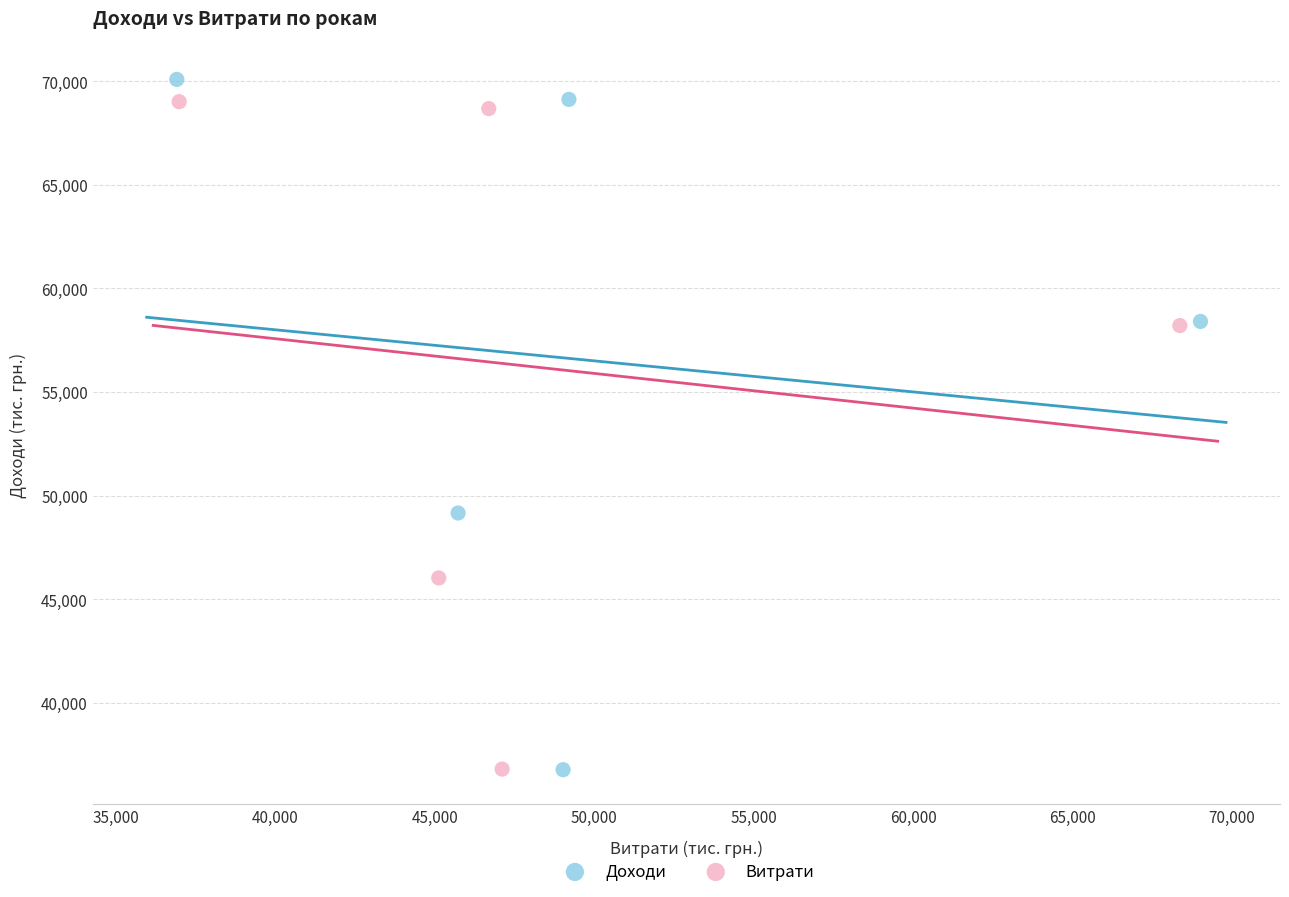

Which series reaches the maximum Y coordinate?

Доходи